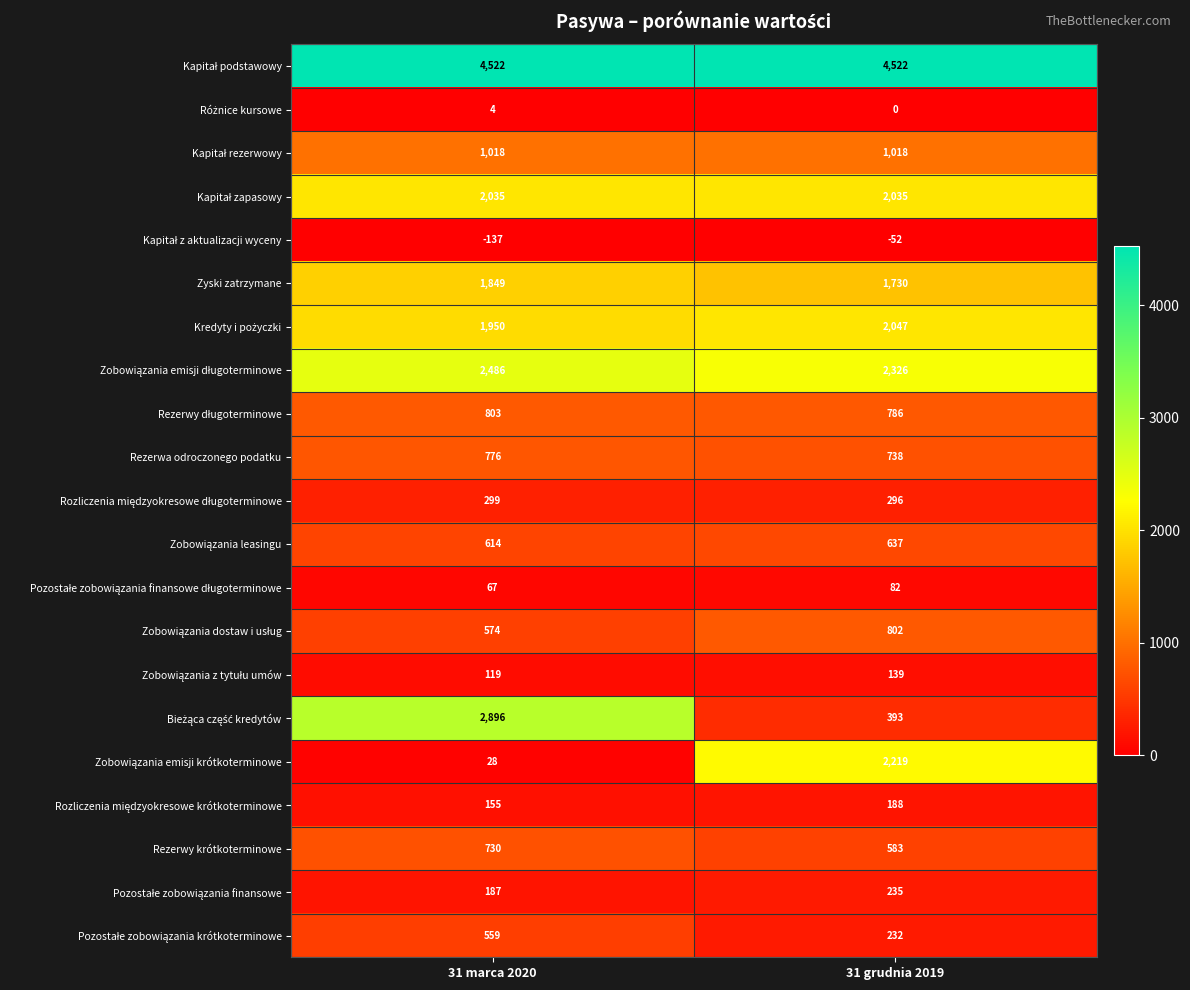

What is the sum of the Rezerwy krótkoterminowe values at 31 grudnia 2019 and 31 marca 2020?

1313